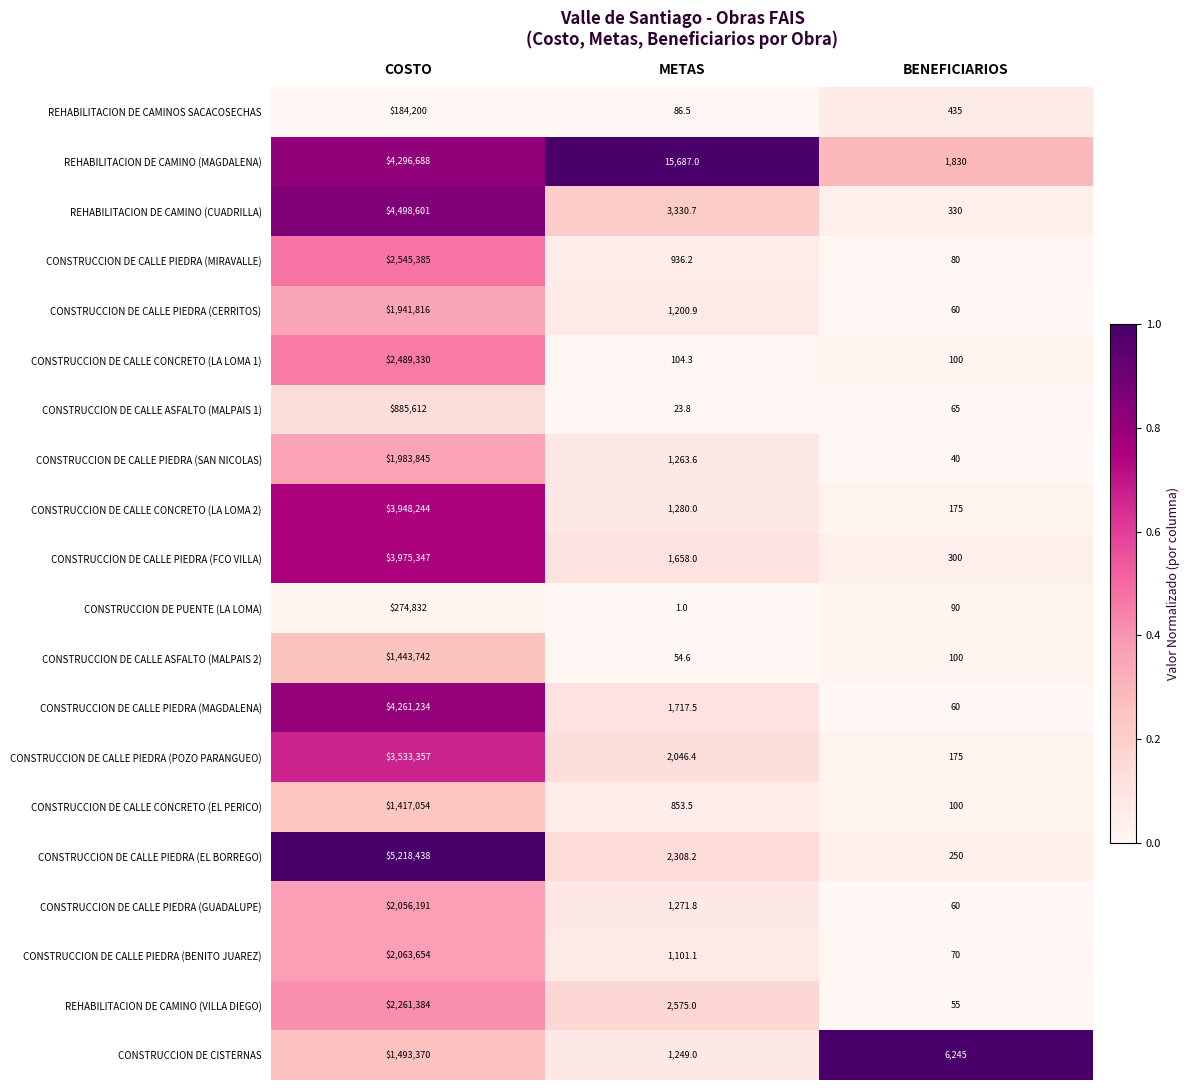

What is the greatest value displayed?

5218438.0